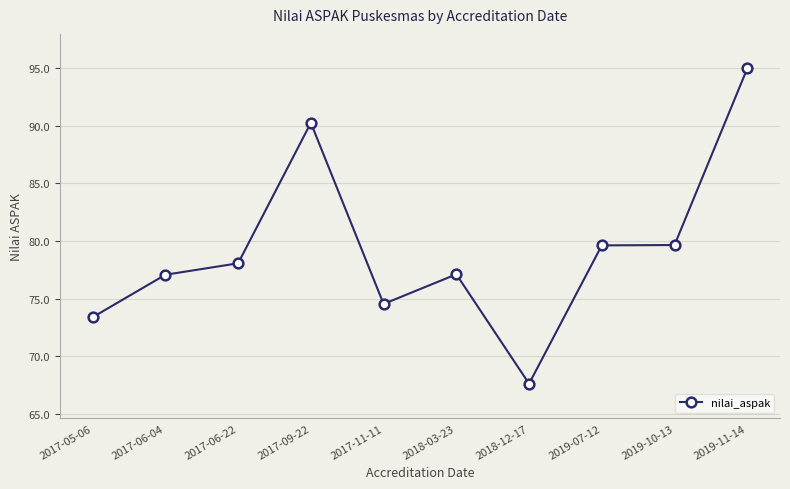

What is the label of the 3rd point from the left?

2017-06-22